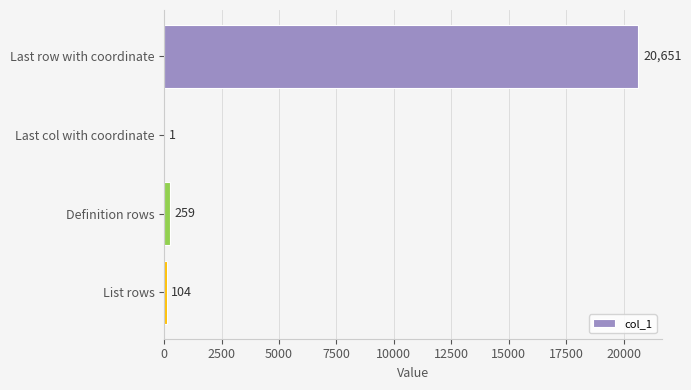

What is the change in value from Definition rows to List rows?

-155